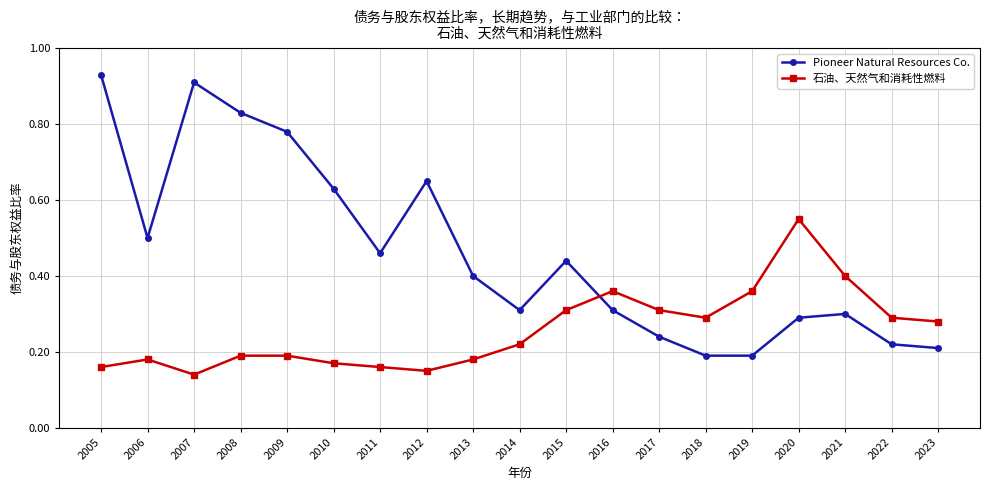

Between 2021 and 2023, which series saw the biggest shift?

石油、天然气和消耗性燃料